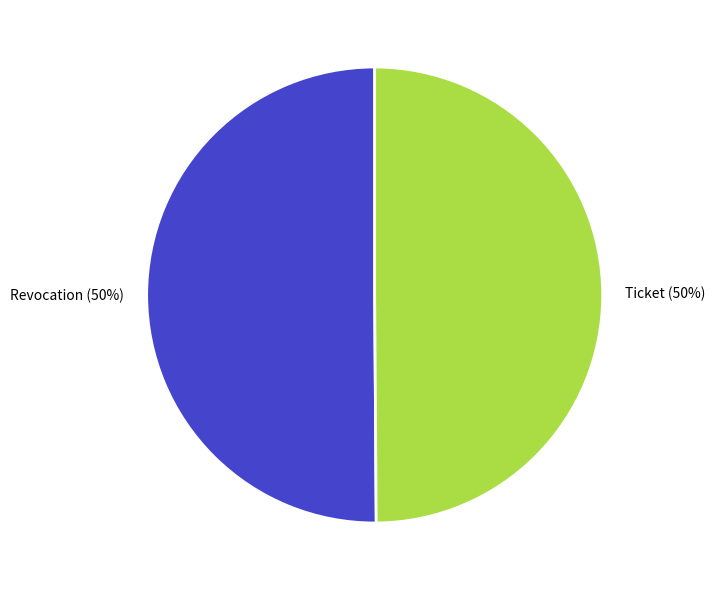

How many slices are in this pie chart?

2